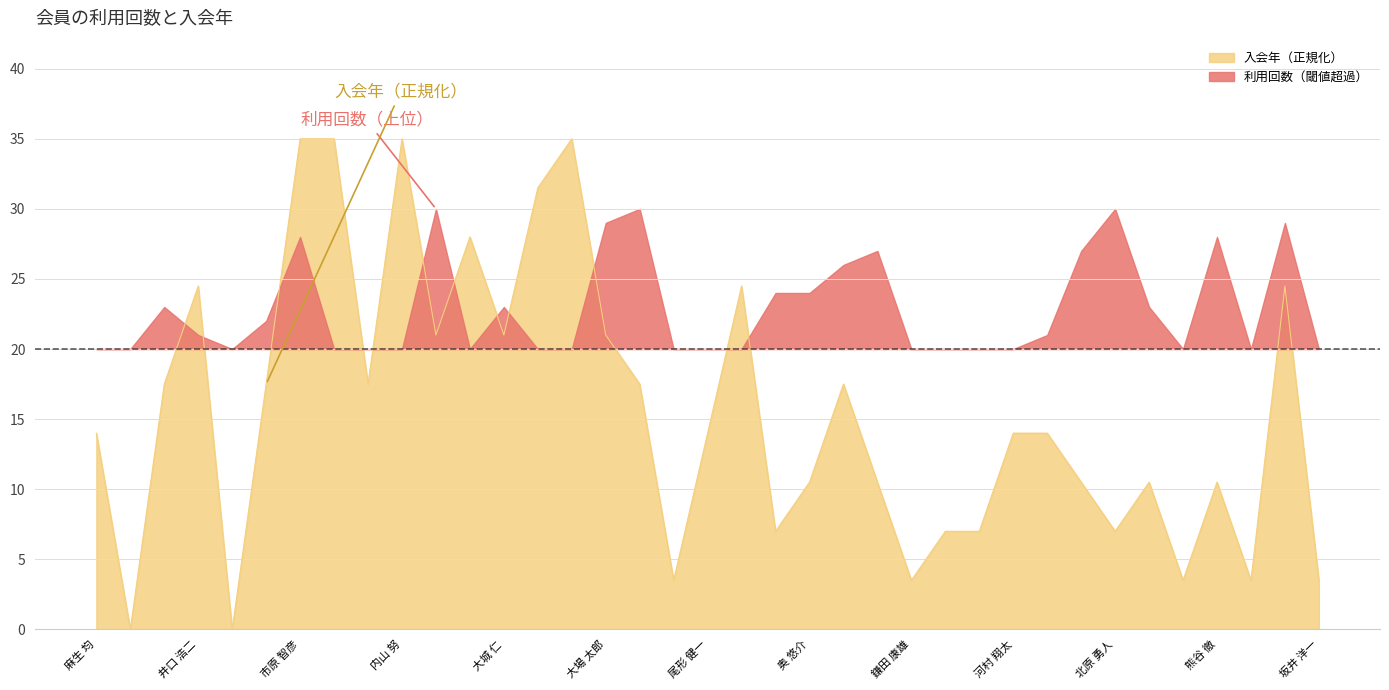

Where is the first local maximum?

井口 浩二